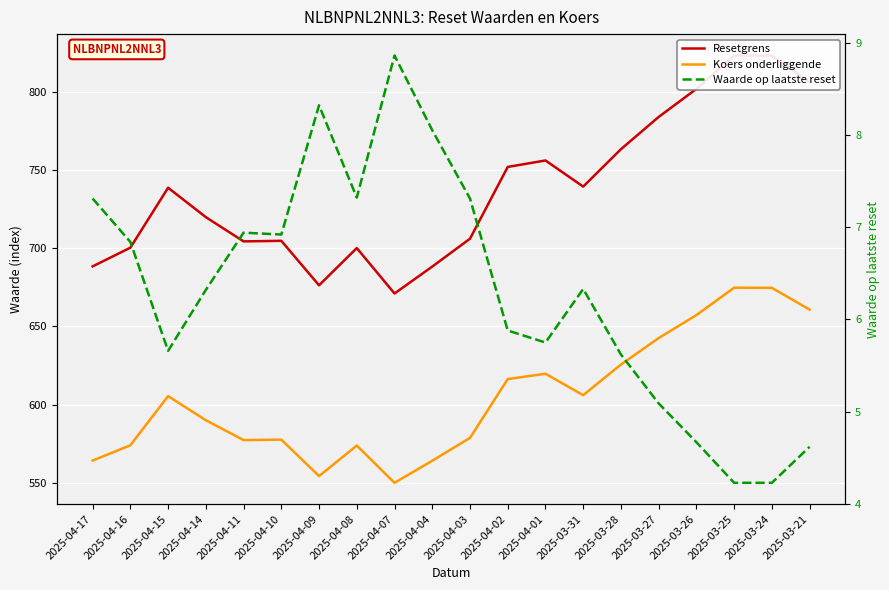

What is the sum of the Resetgrens values at 2025-03-24 and 2025-04-08?

1523.0